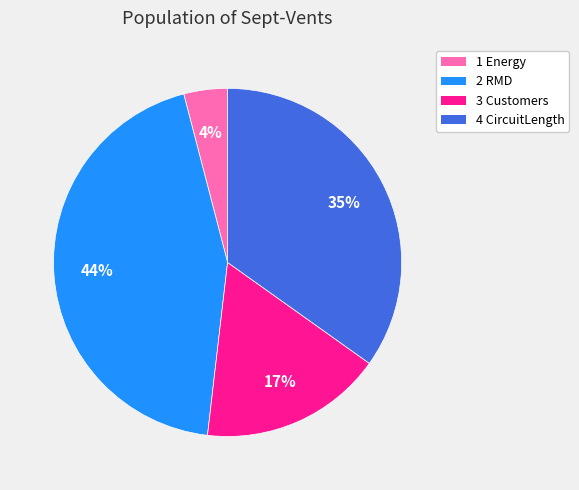

To the nearest percent, what portion does 3 Customers represent?

17%